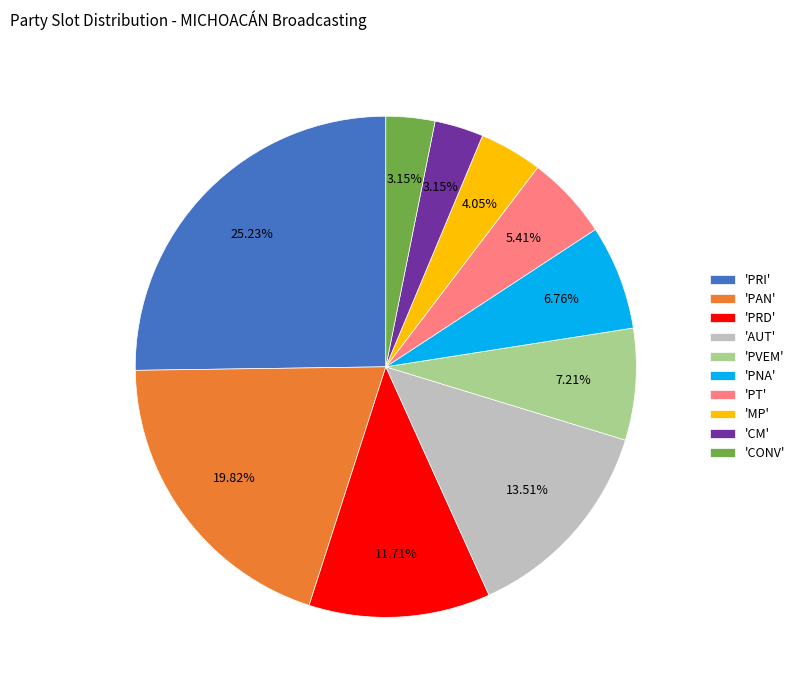

Does 'PNA' account for over 50% of the chart?

No